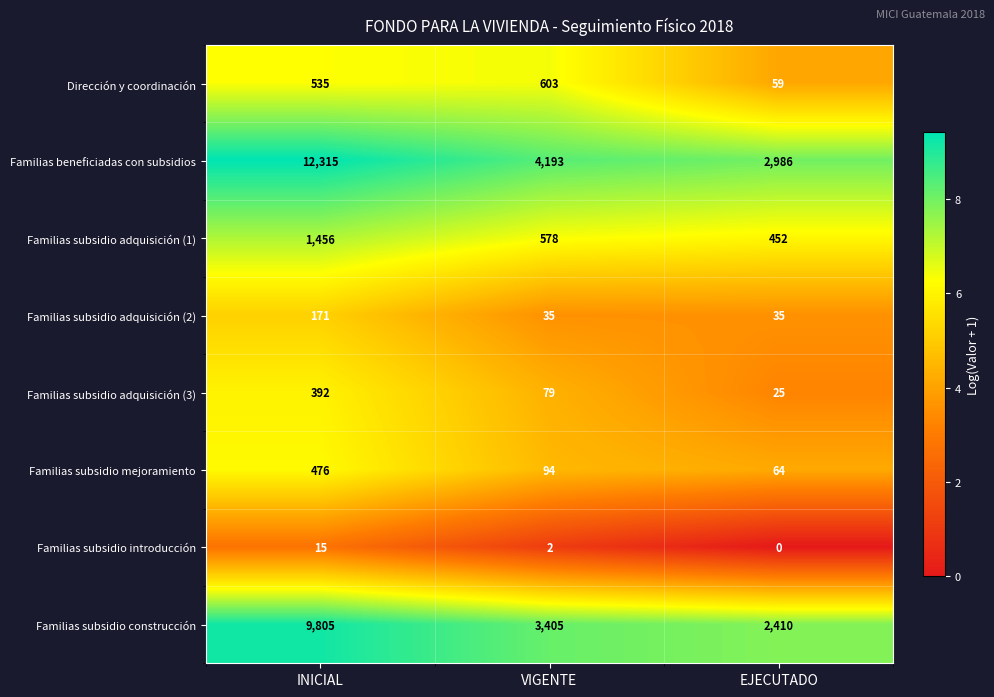

The value of Familias subsidio adquisición (3) at EJECUTADO is 25. True or false?

True